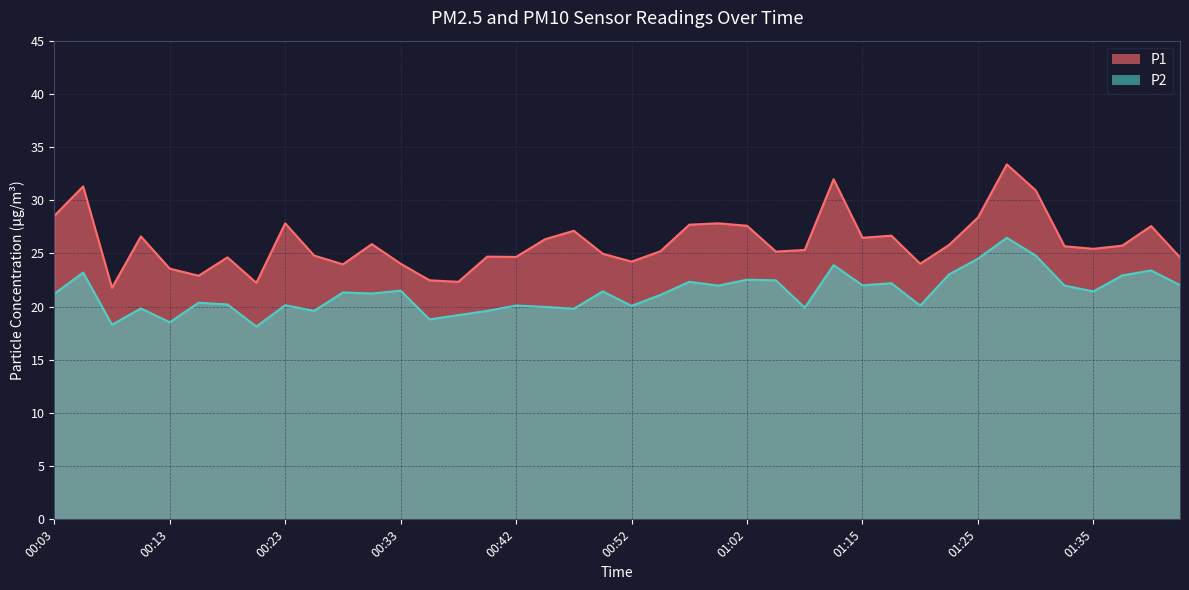

How many lines are shown in the chart?

2